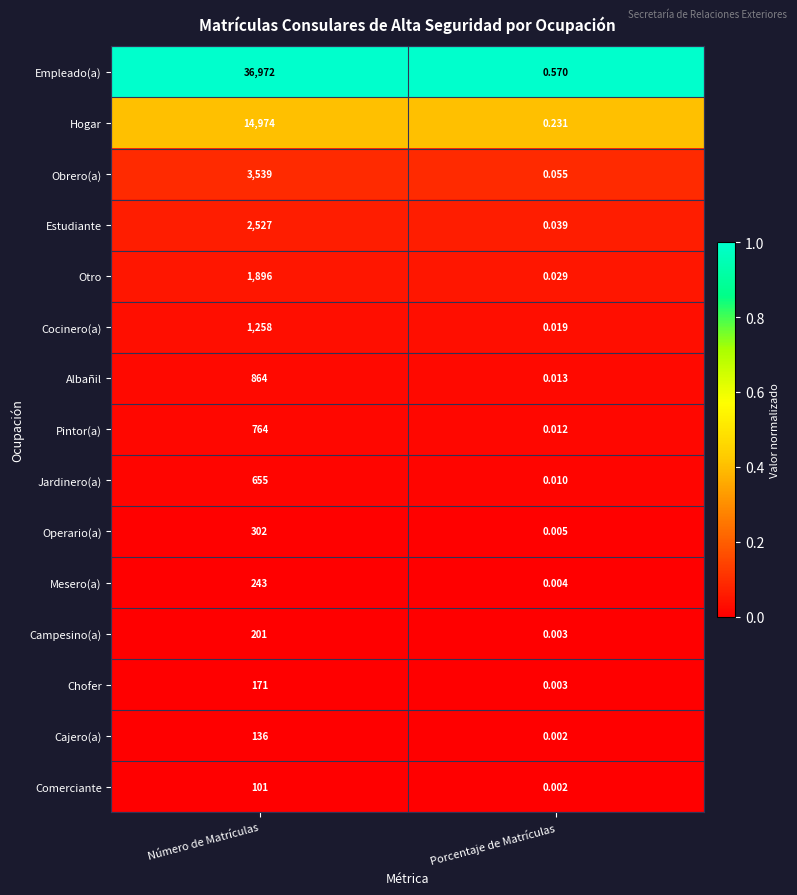

List the series in order of their peak value, lowest first.

Comerciante, Cajero(a), Chofer, Campesino(a), Mesero(a), Operario(a), Jardinero(a), Pintor(a), Albañil, Cocinero(a), Otro, Estudiante, Obrero(a), Hogar, Empleado(a)